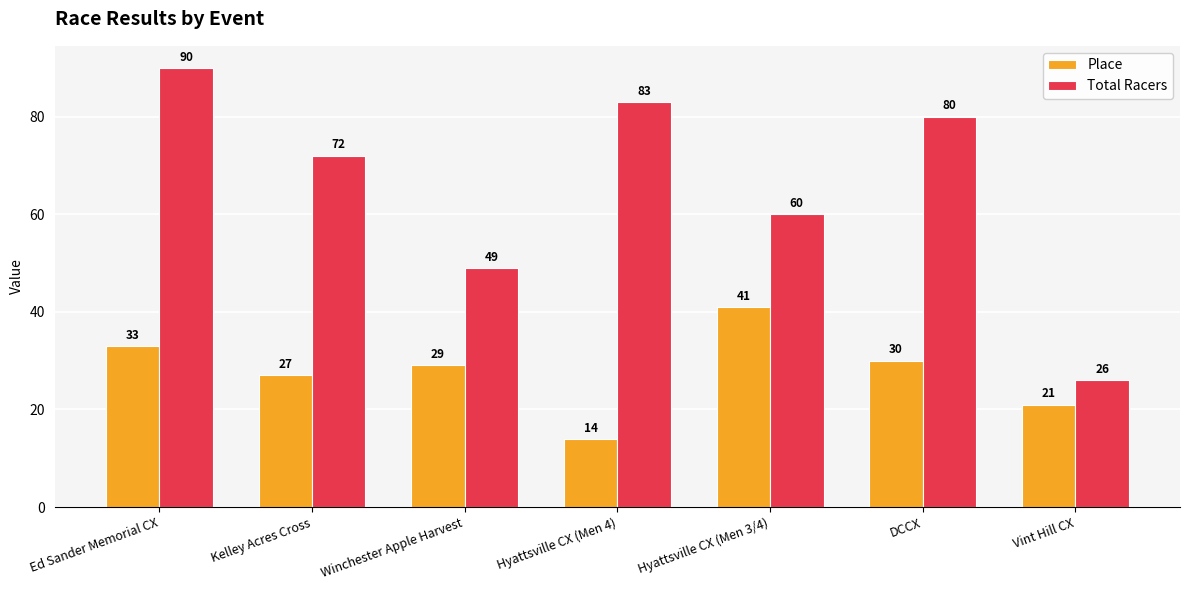

What is the difference between the Place values at Hyattsville CX (Men 4) and Ed Sander Memorial CX?

19